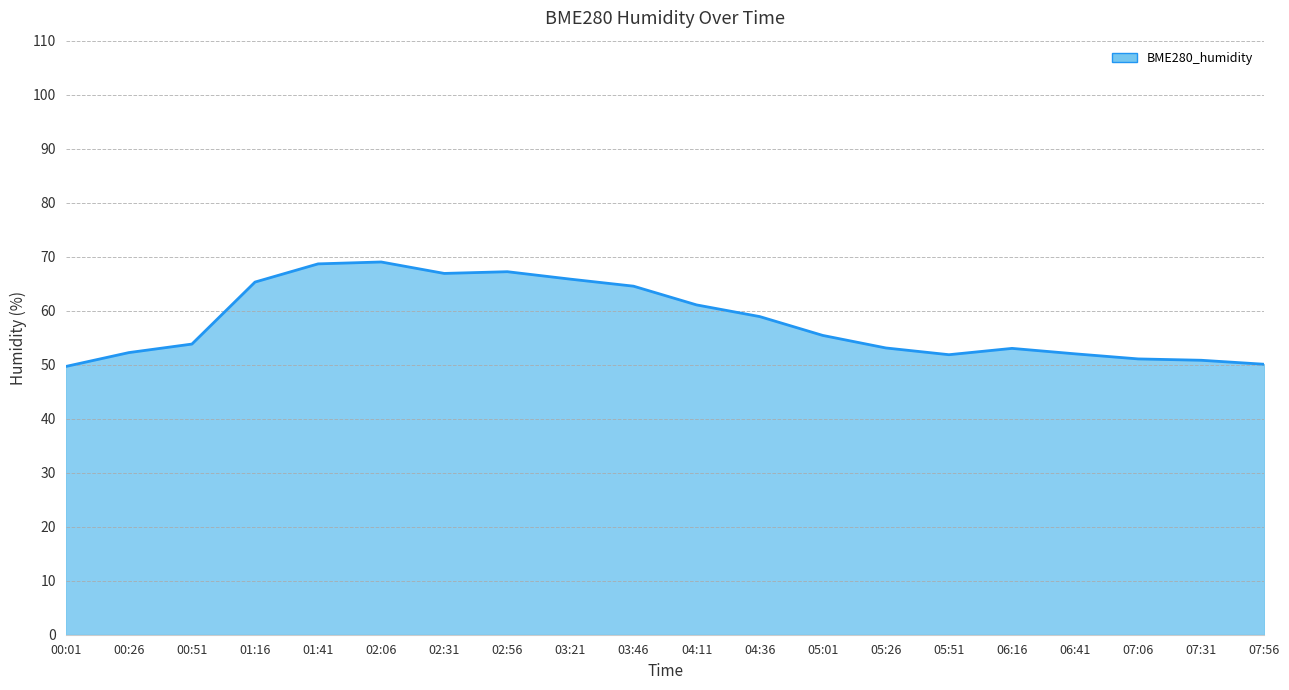

Between 05:01 and 02:06, which is larger?

02:06